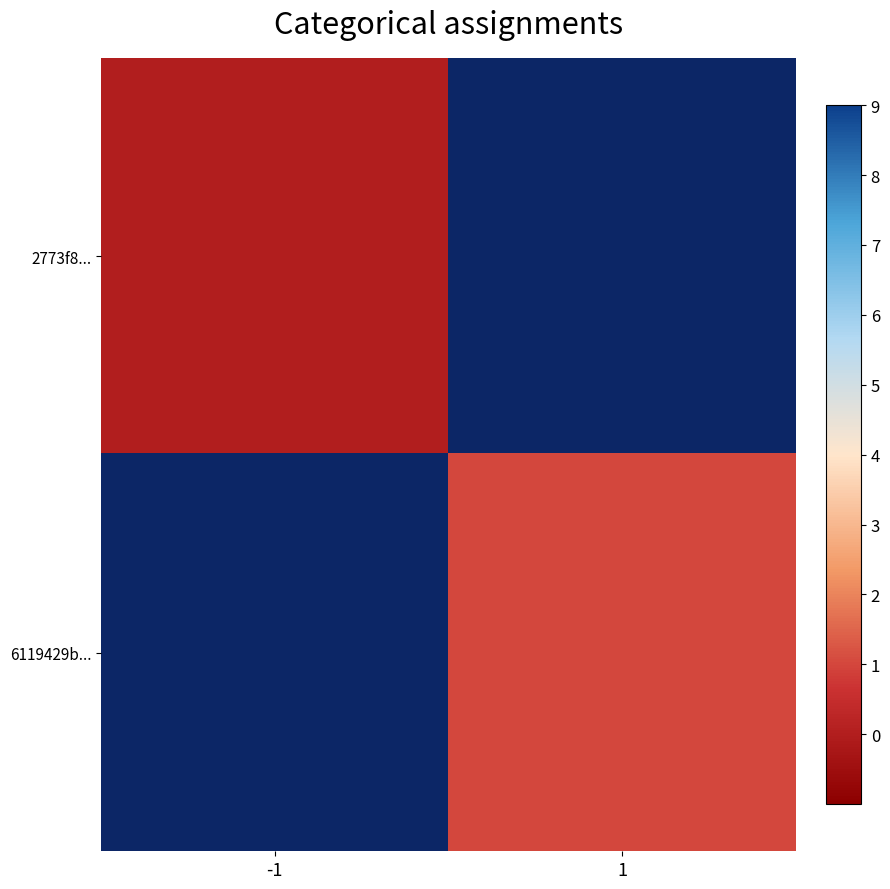

At which label is 2773f8... closest to 0?

-1